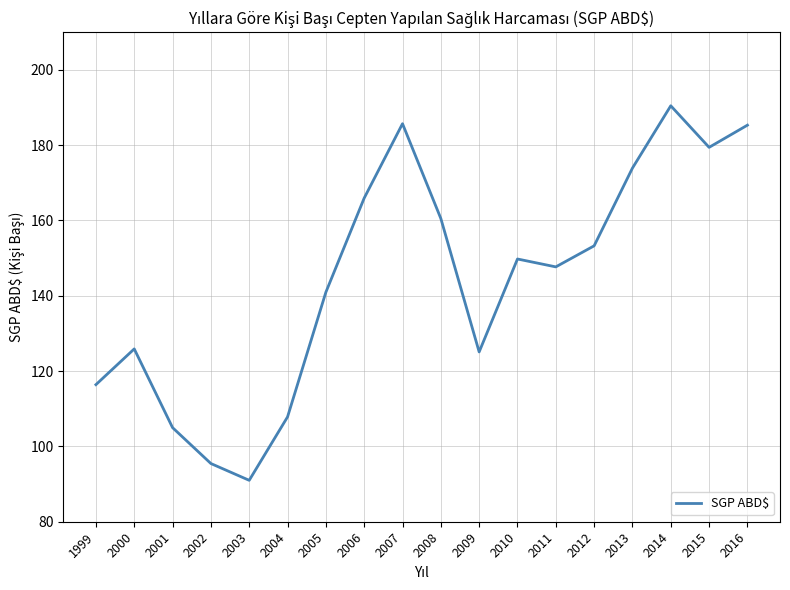

The value at 2016 is 185.3. True or false?

True